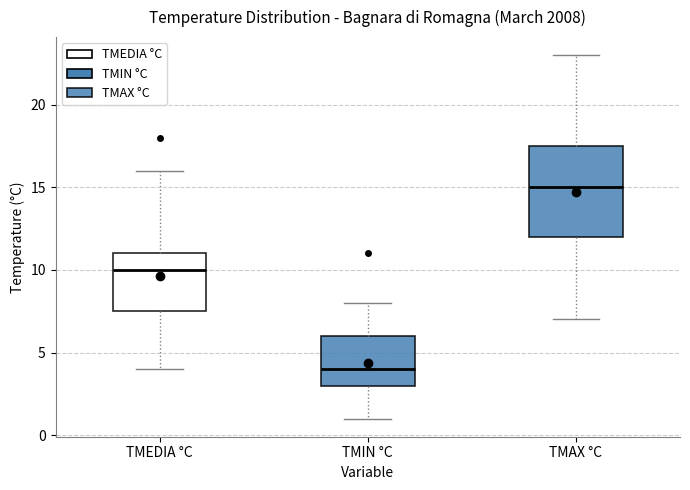

Reading left to right, read every box against the y-axis: the position of its median line, the range the box covers, and the ends of its whiskers. The values are not printed on the chart, so give them approximately, as read against the axis.

TMEDIA °C: median 10.0, box 7.5 to 11.0, whiskers 4.0 to 16.0
TMIN °C: median 4.0, box 3.0 to 6.0, whiskers 1.0 to 8.0
TMAX °C: median 15.0, box 12.0 to 17.5, whiskers 7.0 to 23.0